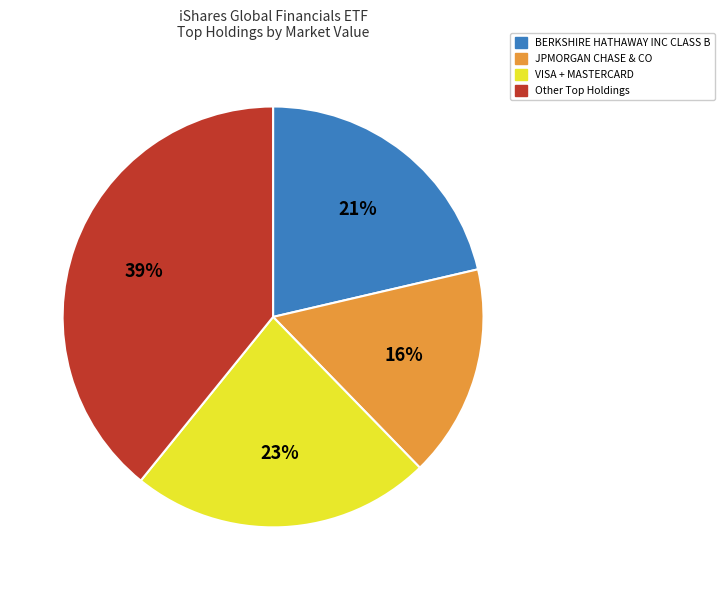

Combined, do BERKSHIRE HATHAWAY INC CLASS B and VISA + MASTERCARD account for over 50%?

No